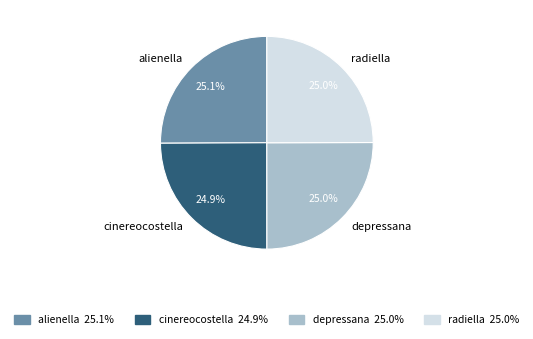

What is the ratio of the value at cinereocostella to the value at depressana?

1.0